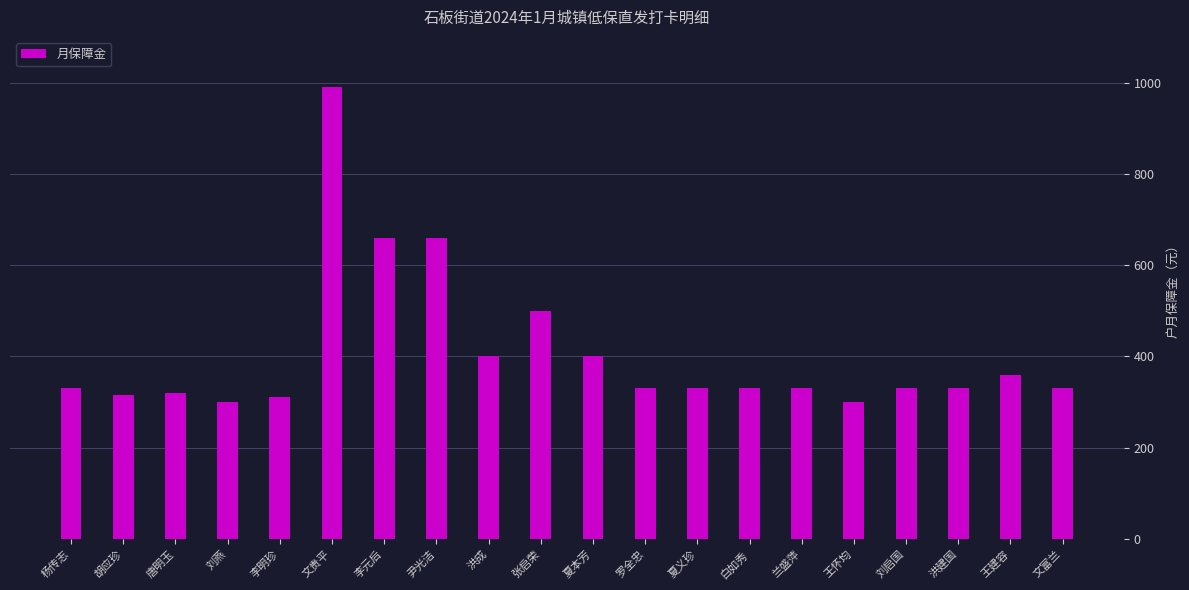

What is the change in value from 李明珍 to 王建容?

+50